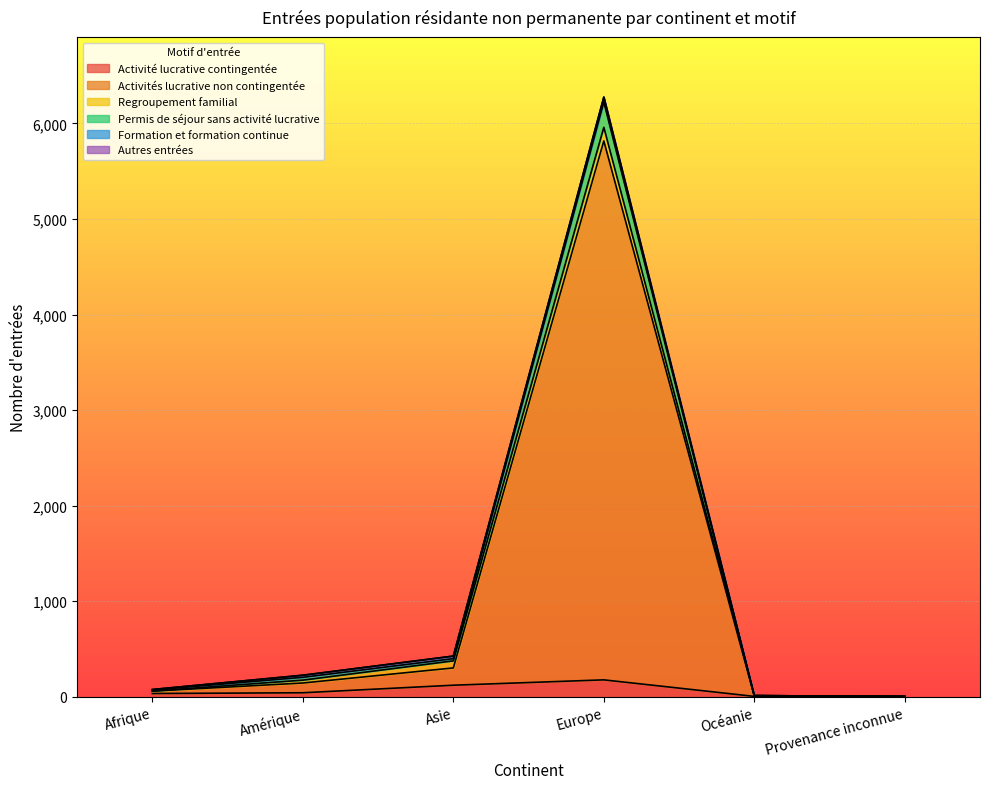

True or false: Permis de séjour sans activité lucrative and Activités lucrative non contingentée intersect in this chart.

False